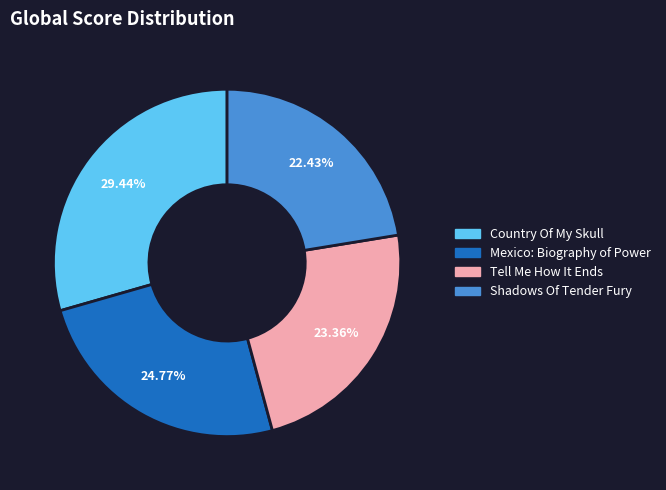

What portion of the pie excludes Mexico: Biography of Power?

75.2%